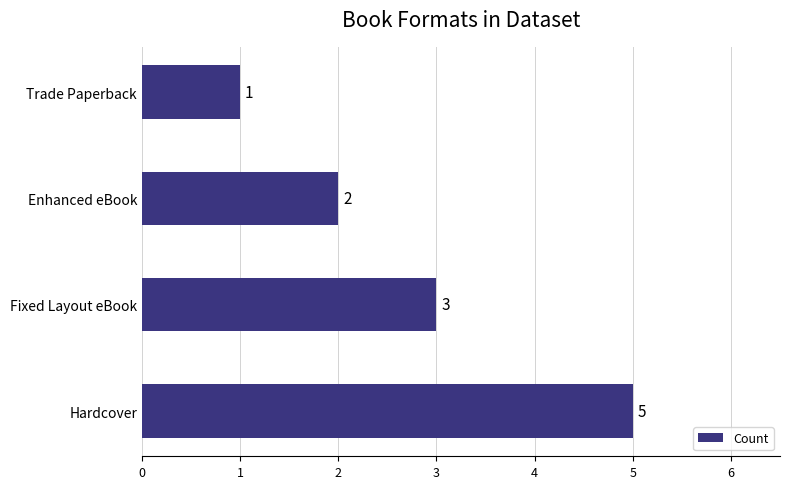

At which category does the chart reach its minimum across all series?

Trade Paperback